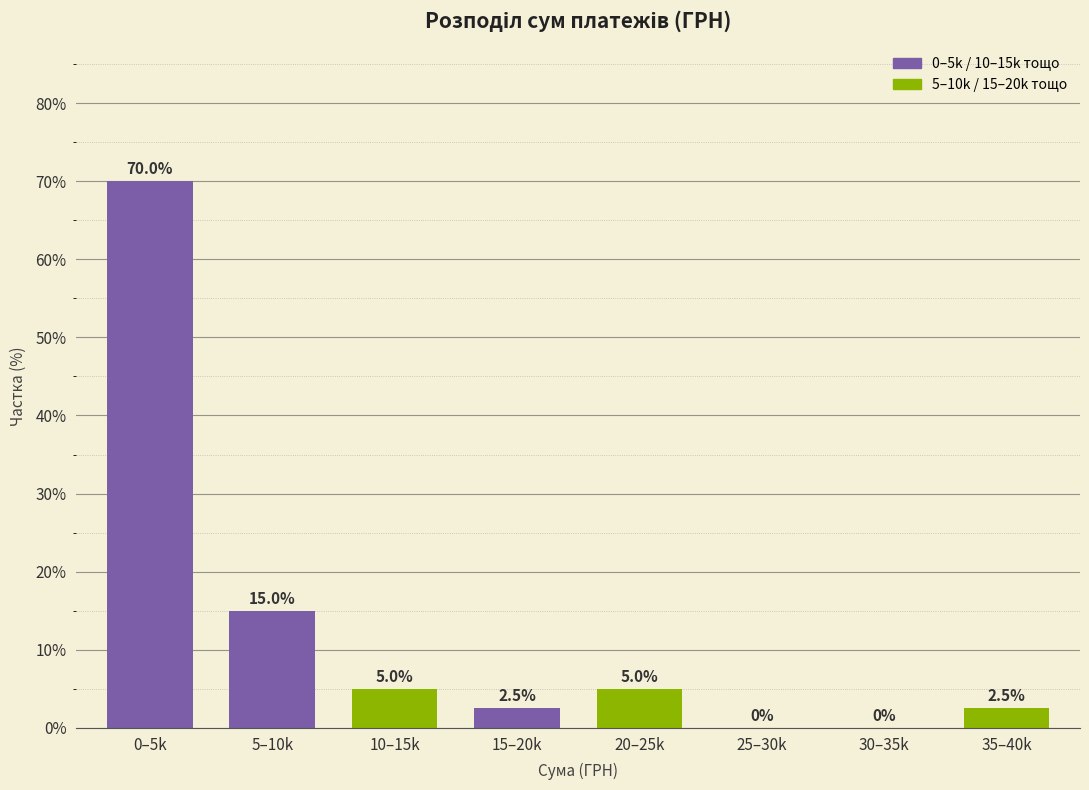

Reading right to left, extract all data points from this chart.

35–40k=2.5	30–35k=0.0	25–30k=0.0	20–25k=5.0	15–20k=2.5	10–15k=5.0	5–10k=15.0	0–5k=70.0